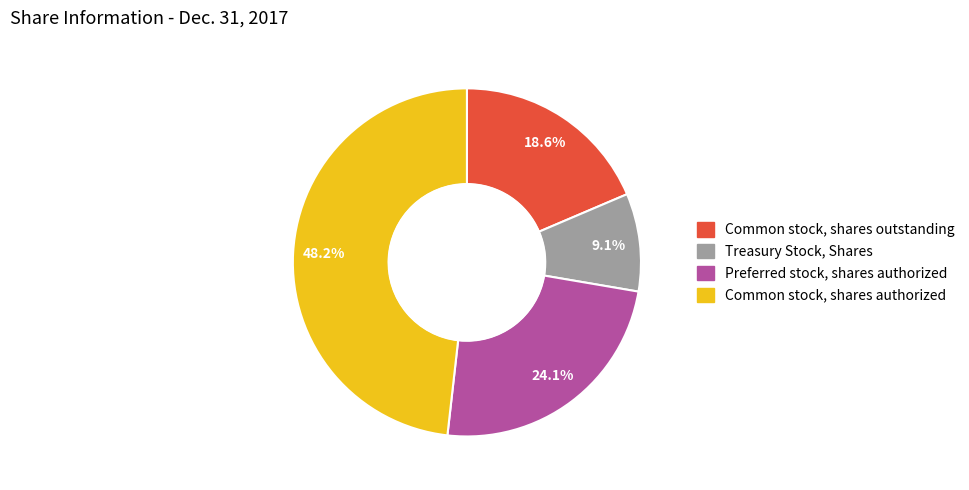

Count the number of slices in the pie.

4